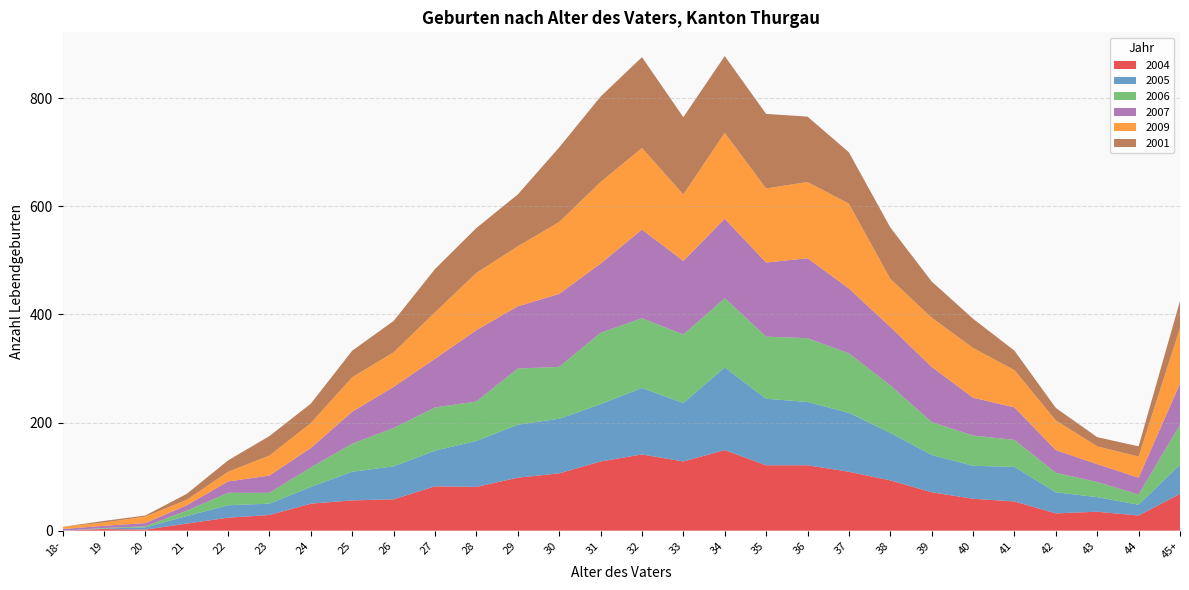

Reading right to left, extract all data points from this chart.

2004: 68	28	35	32	54	59	71	93	109	121	121	149	128	141	128	106	98	81	82	58	56	50	29	24	13	2	3	0
2005: 54	20	27	39	64	61	69	88	109	117	123	153	108	123	106	101	98	85	66	61	53	31	21	23	14	4	1	0
2006: 74	19	28	36	50	56	61	88	110	118	115	128	127	129	132	96	104	73	80	71	52	36	20	23	10	2	1	0
2007: 76	31	33	42	60	70	102	108	120	148	137	147	136	164	128	135	115	132	90	76	59	36	32	21	10	6	4	3
2009: 103	39	33	55	69	92	91	89	157	141	137	159	123	151	151	133	111	106	86	64	64	46	37	18	10	12	6	4
2001: 50	19	17	23	36	54	67	95	95	121	138	142	143	168	158	138	96	83	80	58	49	36	36	21	11	2	3	0